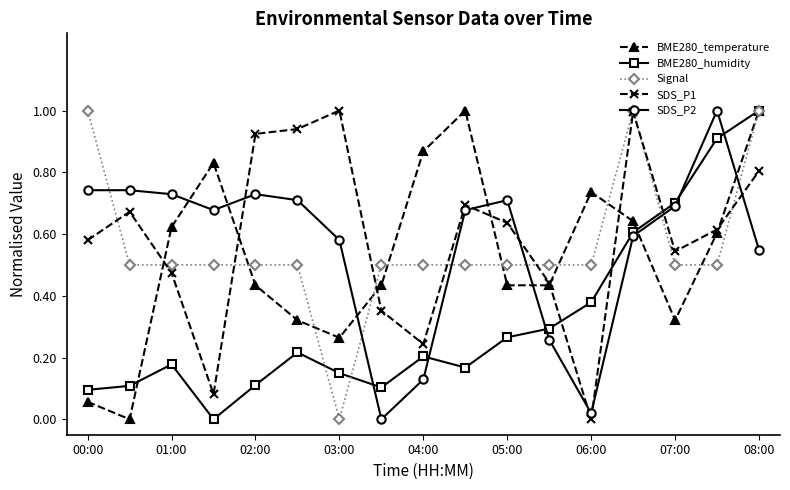

What is the highest value of the Signal series?

1.0